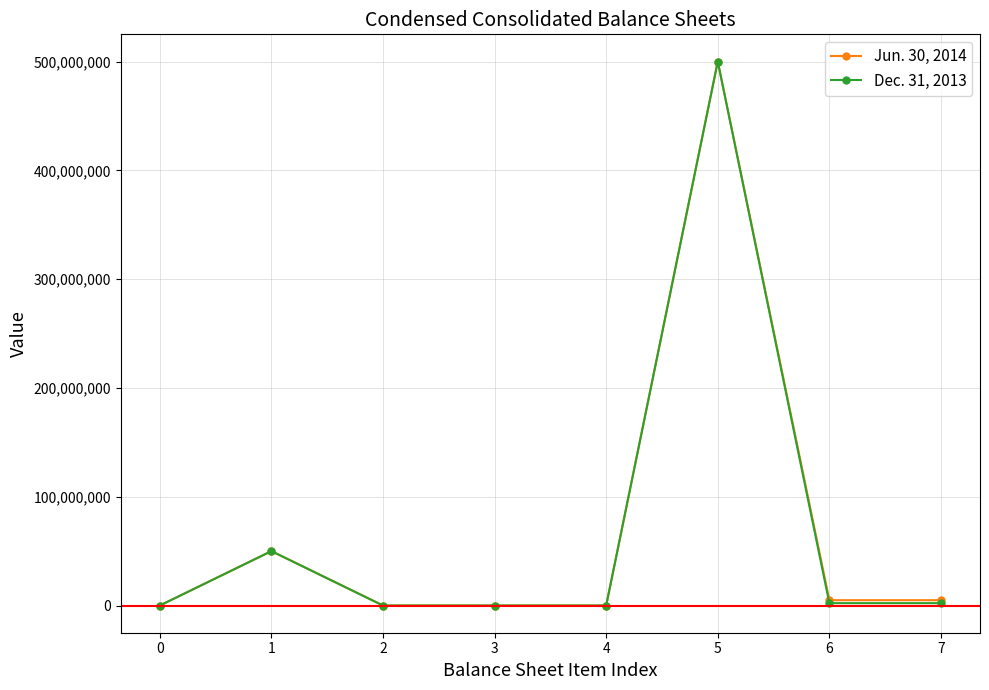

Rank the series by their average value, from lowest to highest.

Dec. 31, 2013, Jun. 30, 2014